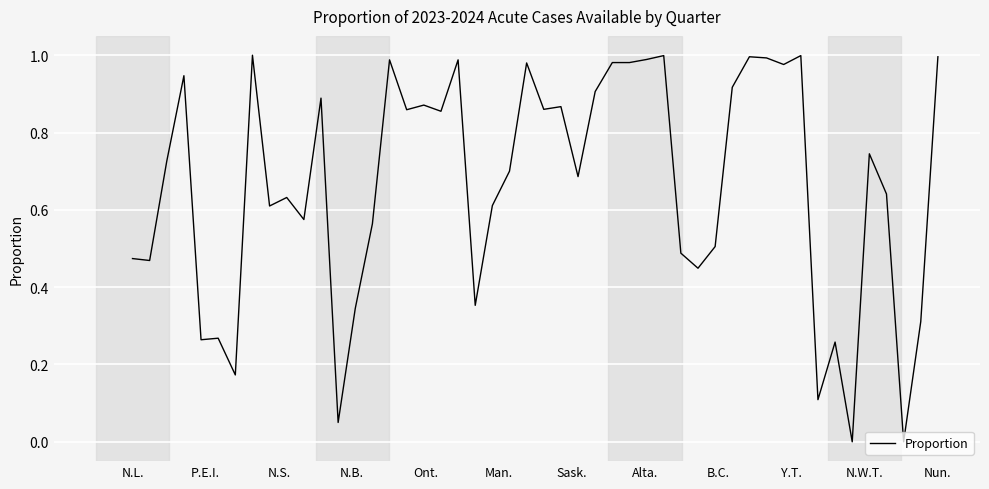

Does the chart have visible grid lines?

Yes